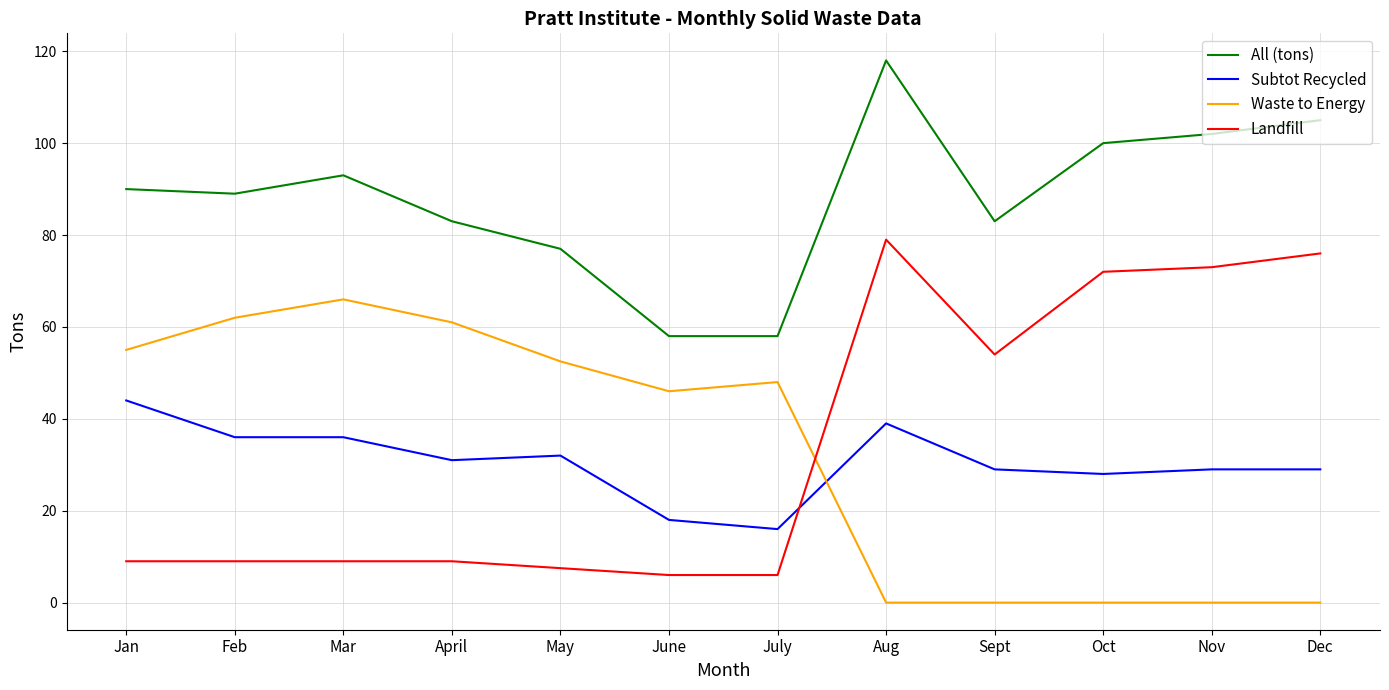

Which series has the widest spread of values?

Landfill